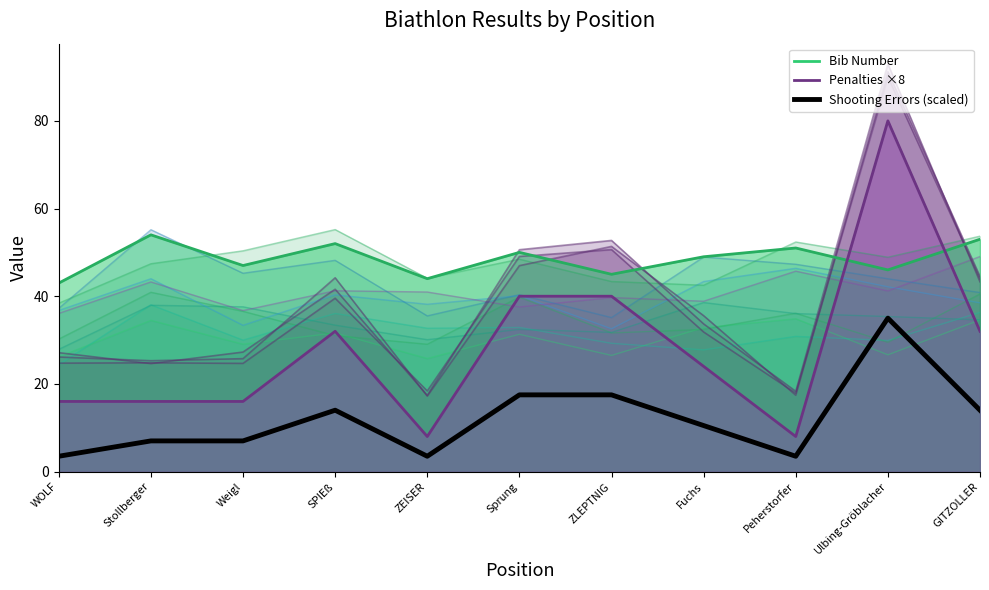

True or false: Penalties ×8 (line) has a value of 30.7 at Ulbing-Gröblacher.

False